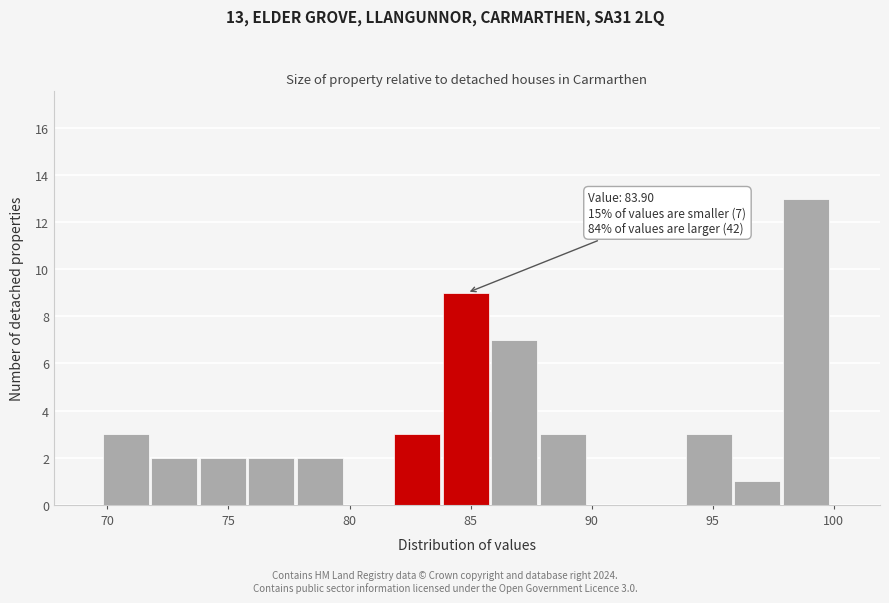

Over which range of the x-axis is the bar tallest?

98 to 100